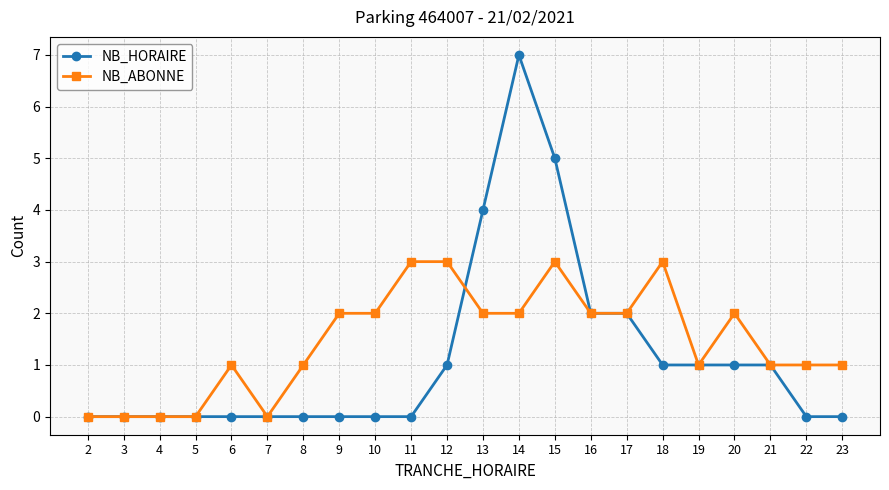

Is it true that NB_HORAIRE equals 3 at 17?

False